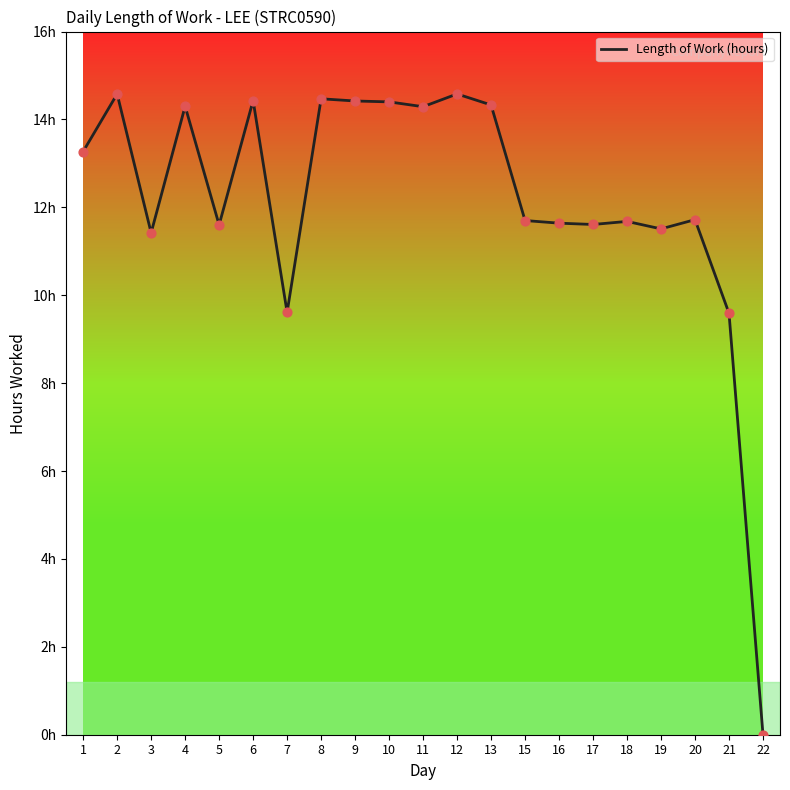

Does the chart have visible grid lines?

No